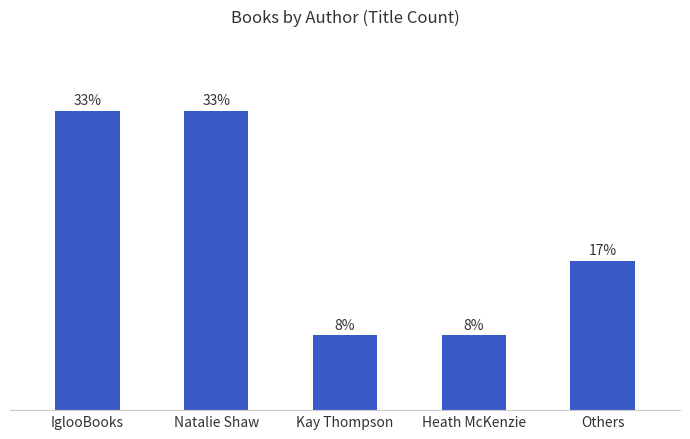

Does the chart contain any negative values?

No